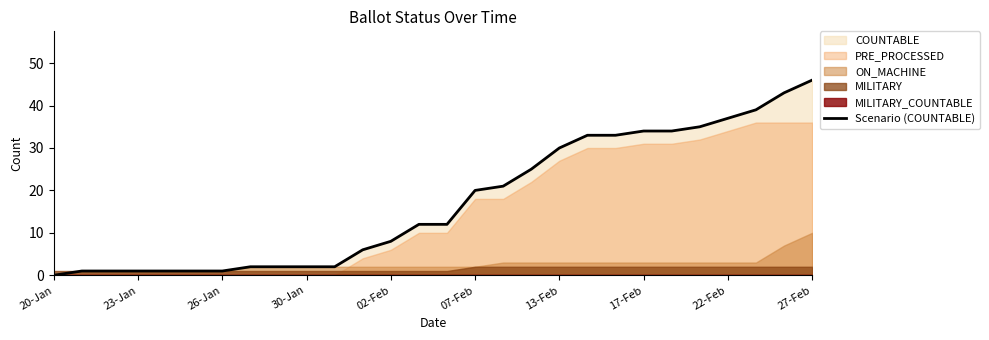

Where is the data nearest to the value 23?

16